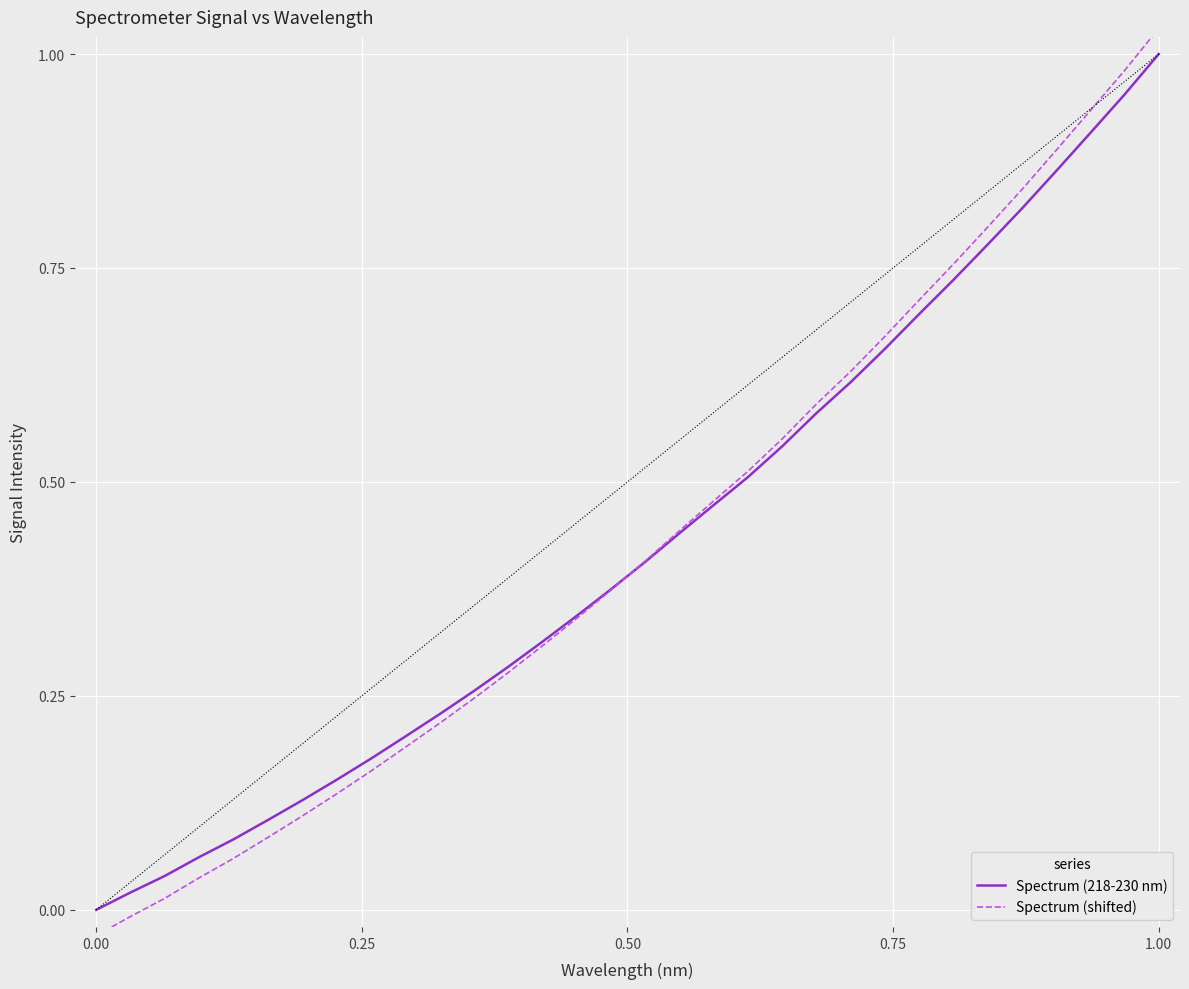

Which series has the widest spread of values?

Spectrum (shifted)